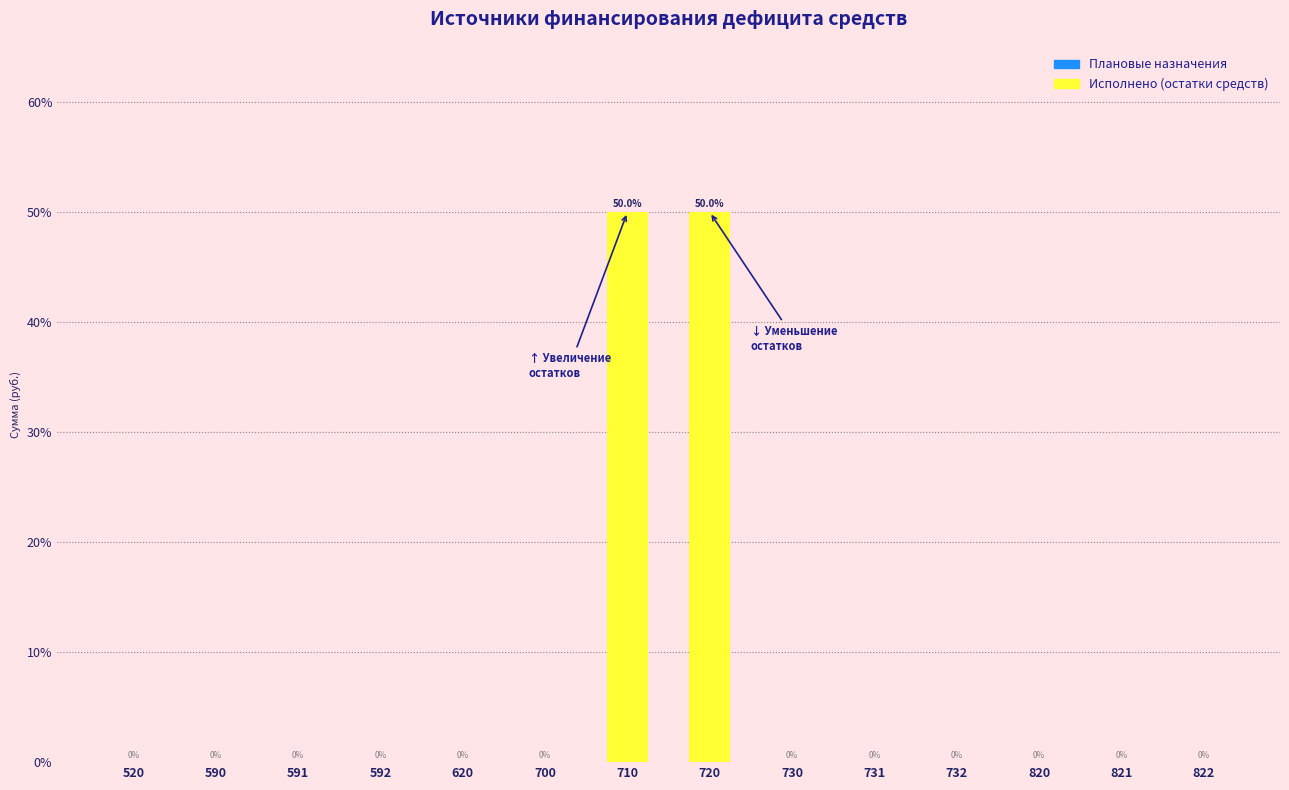

Reading left to right, extract all data points from this chart.

520=0	590=0	591=0	592=0	620=0	700=0	710=50	720=50	730=0	731=0	732=0	820=0	821=0	822=0